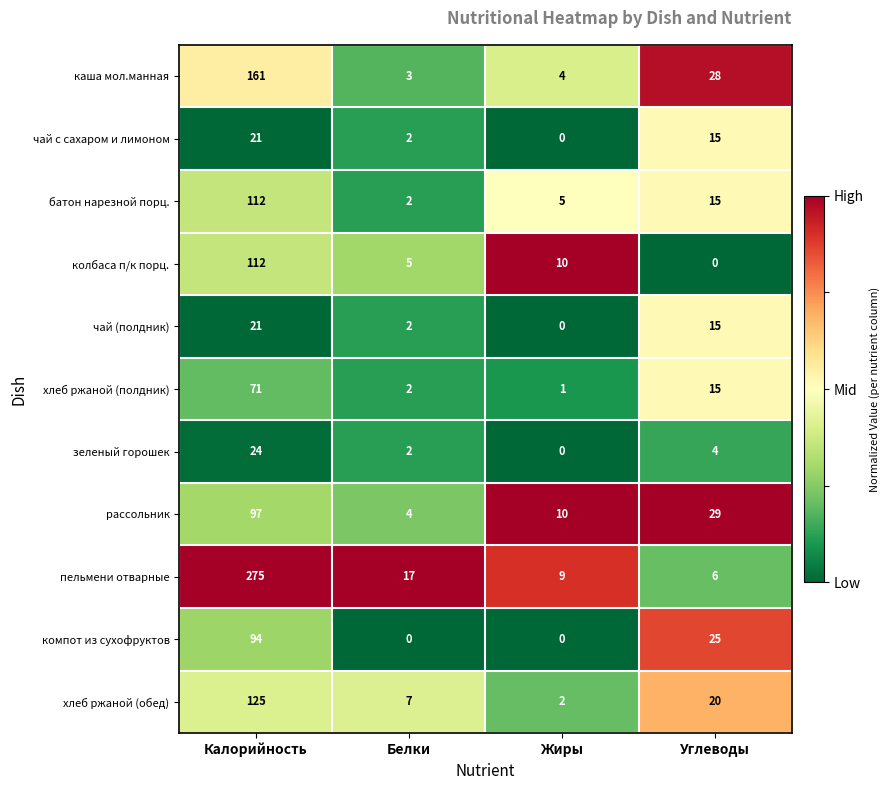

Which series has the largest range (max minus min)?

пельмени отварные